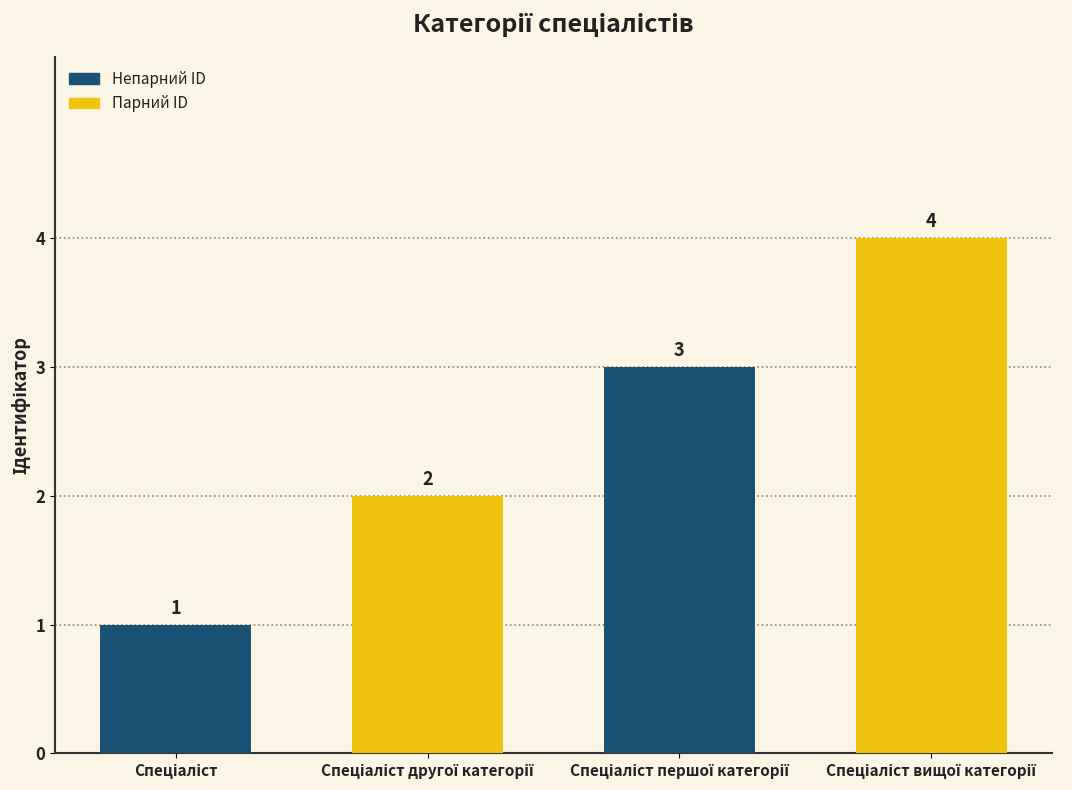

How many series are shown in this chart?

1